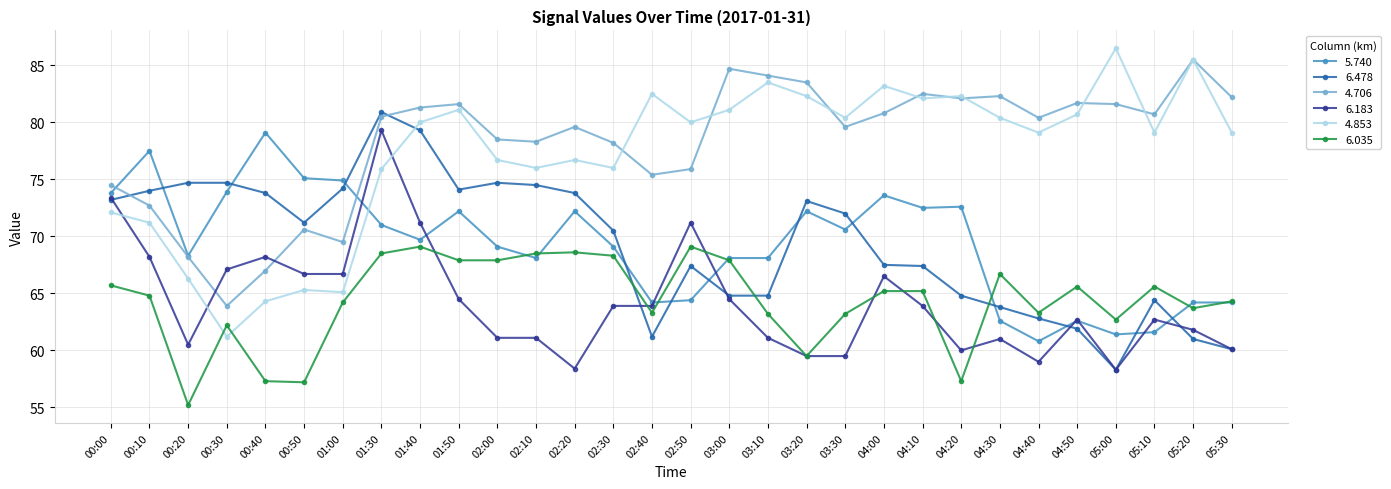

What position from the left is 01:00?

7